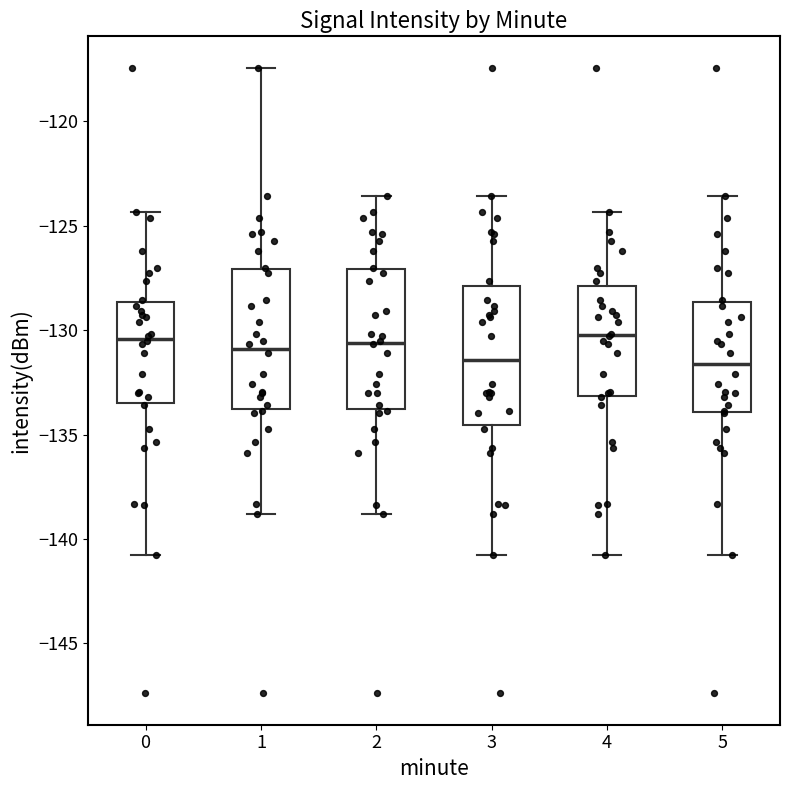

Reading left to right, read every box against the y-axis: the position of its median line, the range the box covers, and the ends of its whiskers. The values are not printed on the chart, so give them approximately, as read against the axis.

0: median -130.5, box -133.5 to -128.5, whiskers -141.0 to -124.5
1: median -131.0, box -134.0 to -127.0, whiskers -139.0 to -117.5
2: median -130.5, box -134.0 to -127.0, whiskers -139.0 to -123.5
3: median -131.5, box -134.5 to -128.0, whiskers -141.0 to -123.5
4: median -130.0, box -133.0 to -128.0, whiskers -141.0 to -124.5
5: median -131.5, box -134.0 to -128.5, whiskers -141.0 to -123.5